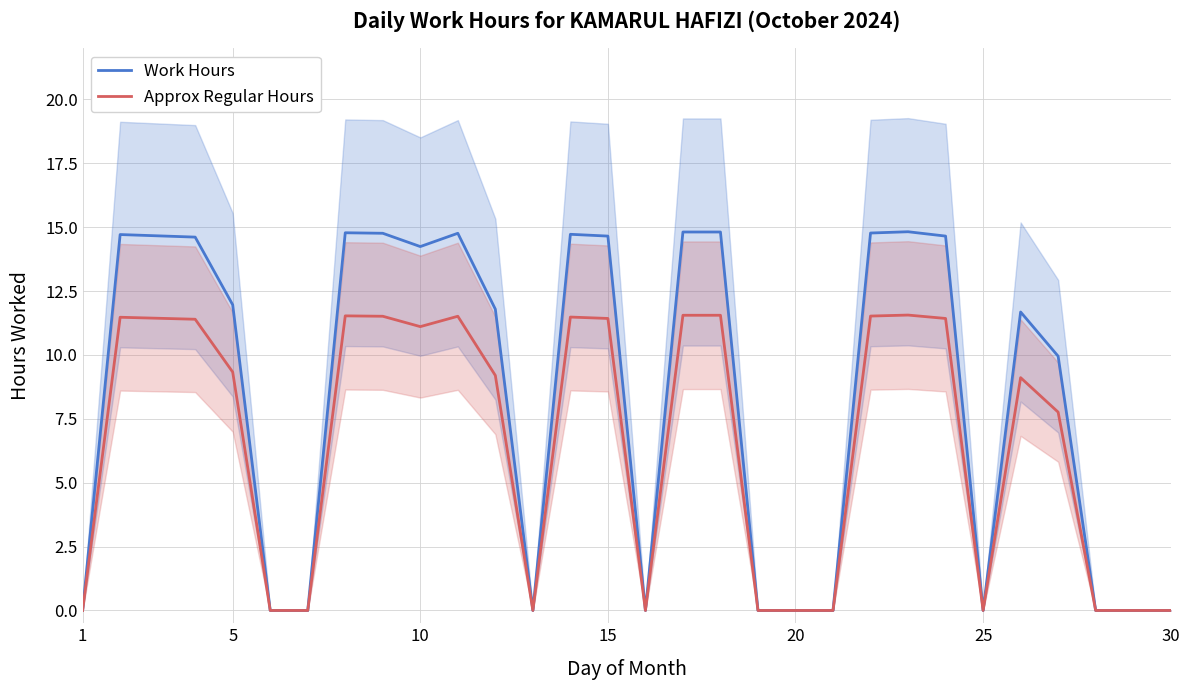

True or false: Approx Regular Hours has a value of 9.3 at 5.

True